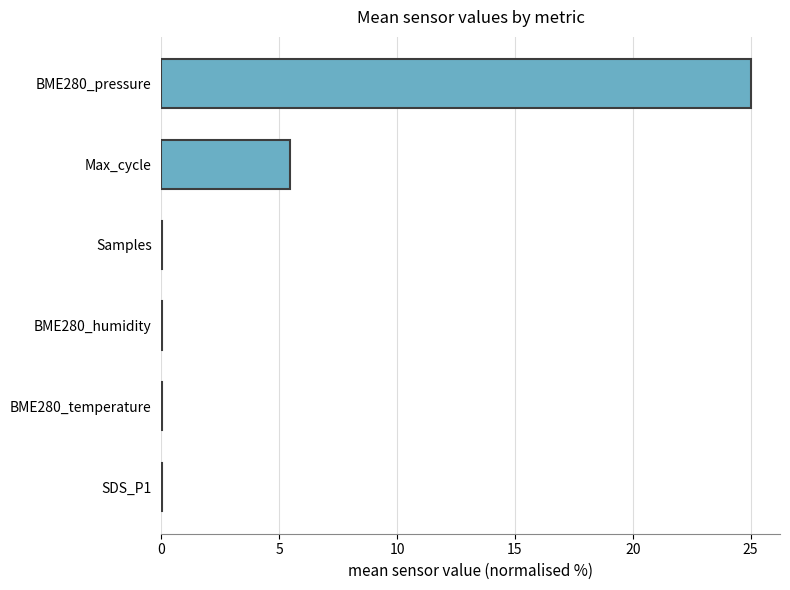

What is the sum of all values?

30.5